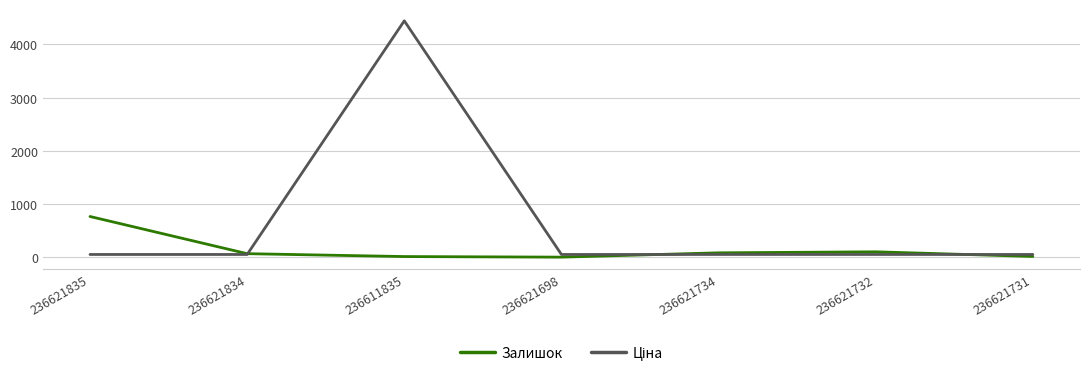

Which series changed the most between 236621835 and 236621734?

Залишок